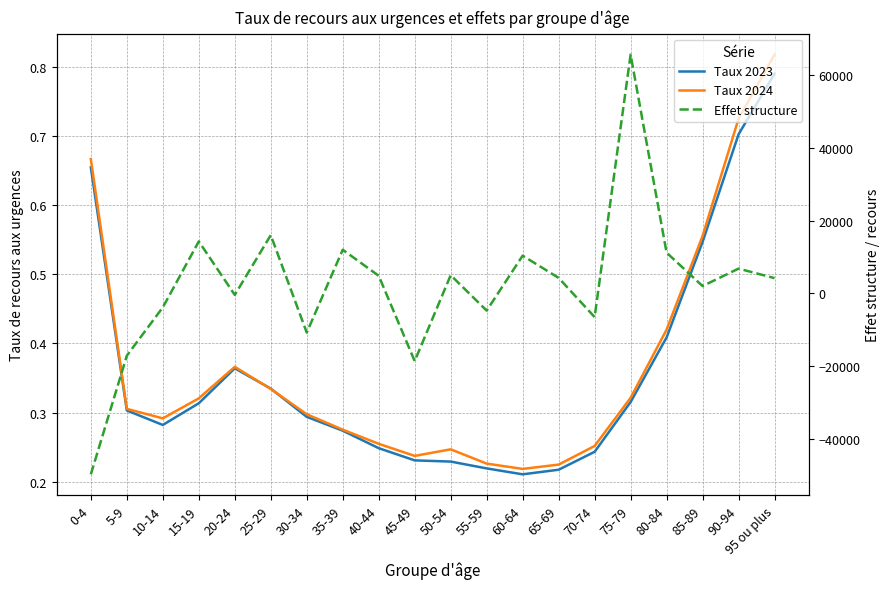

What value does the Taux 2024 series have at 5-9?

0.3